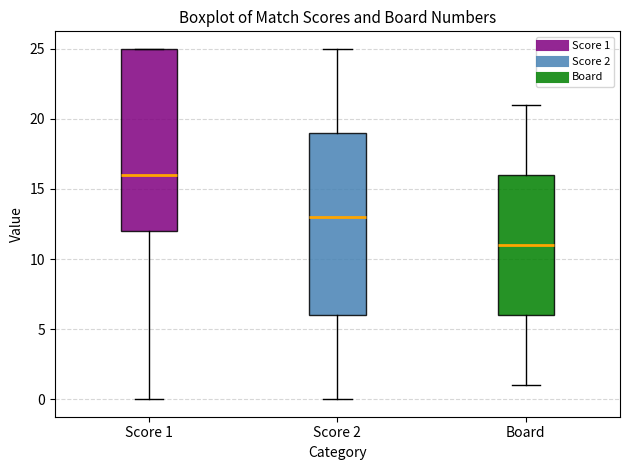

Where does the lower whisker of the box for Board end on the y-axis? The values are not printed on the chart, so give them approximately, as read against the axis.

1